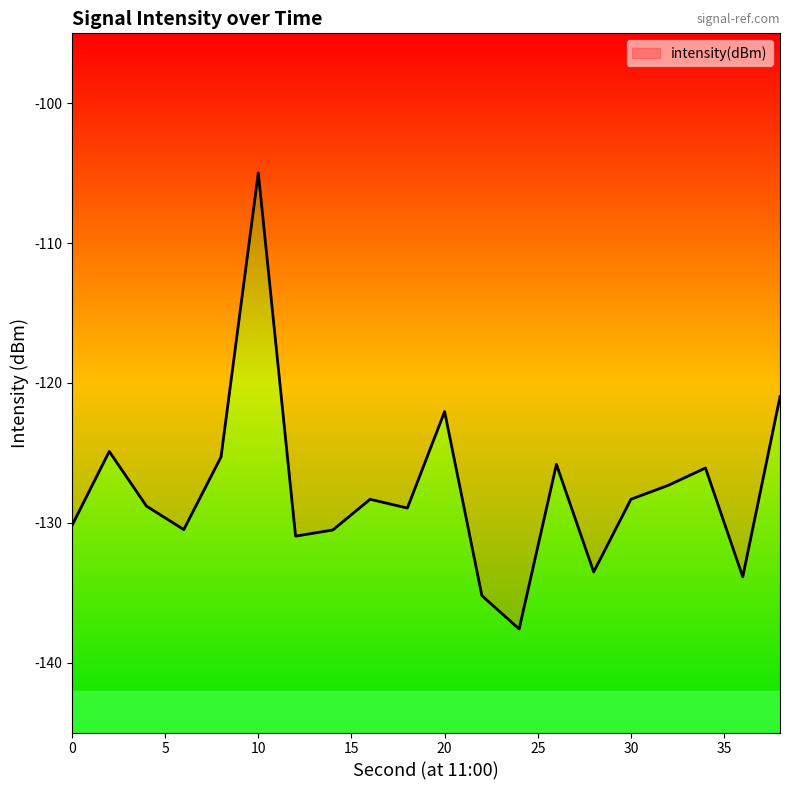

What is the smallest value displayed?

-137.6